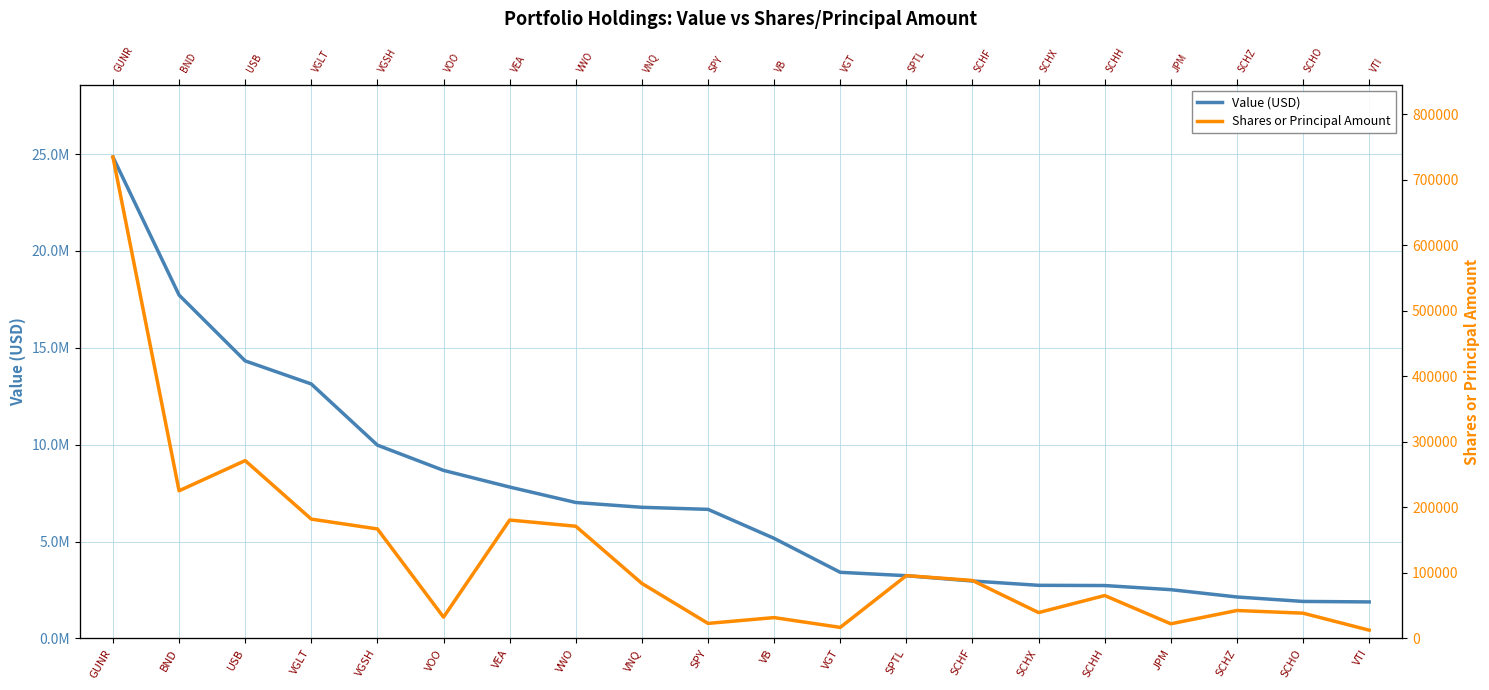

Does the chart display data point markers on the line(s)?

No